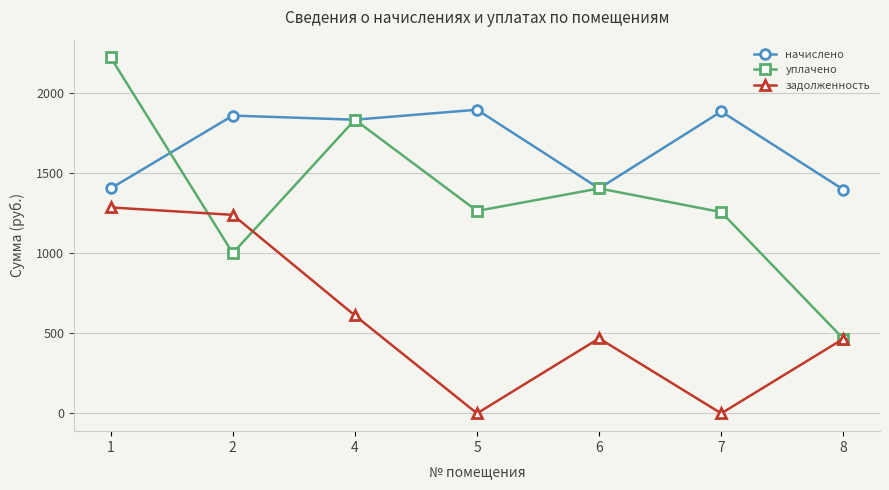

Does the chart display data point markers on the line(s)?

Yes